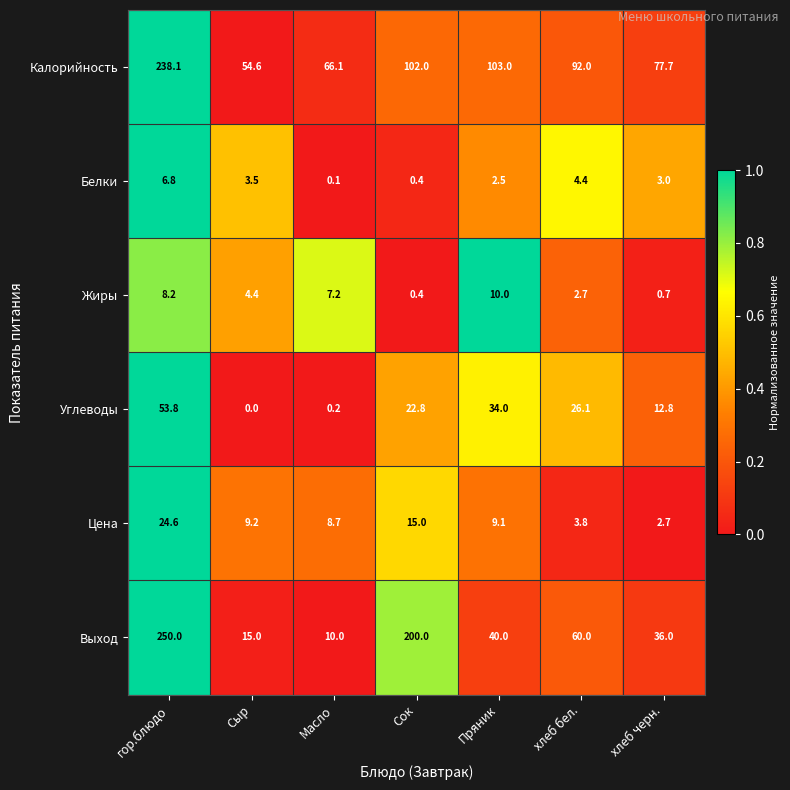

List the series in order of their peak value, lowest first.

Белки, Жиры, Цена, Углеводы, Калорийность, Выход